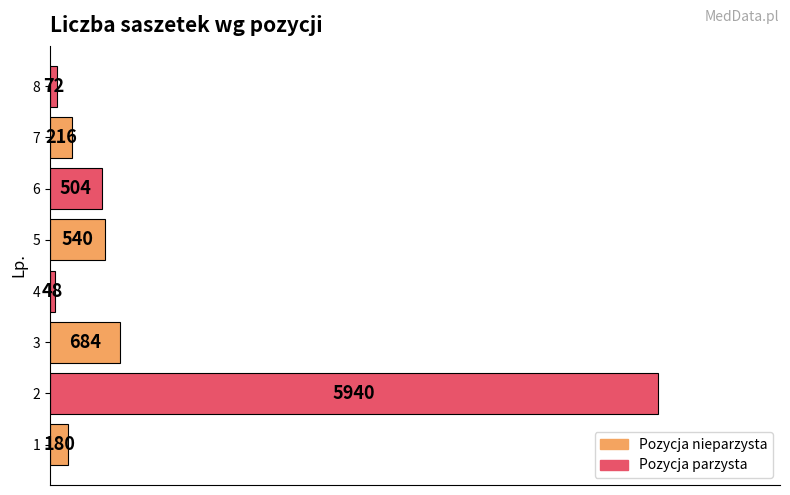

Which category has the highest value across all series?

2